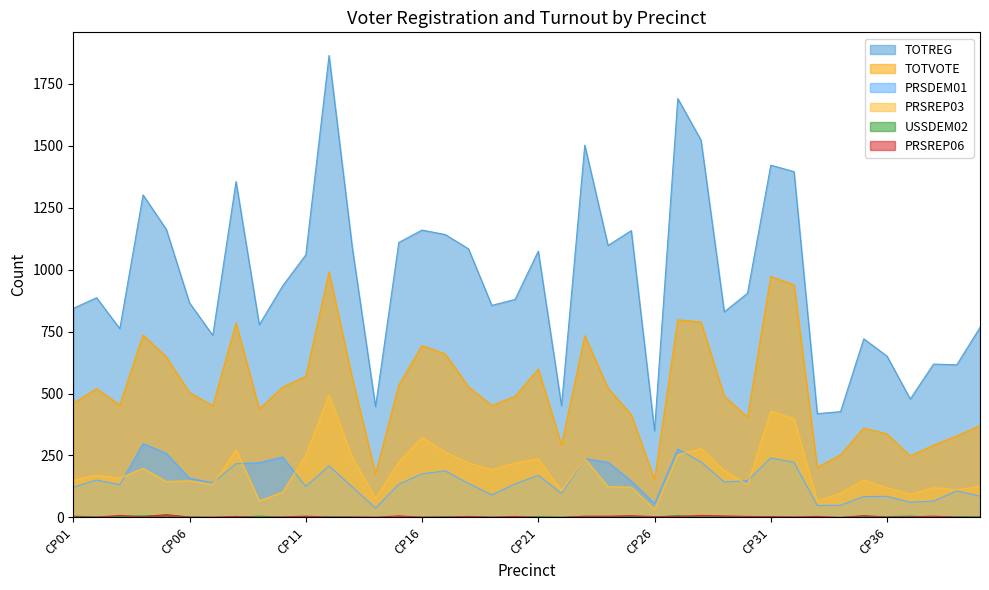

Is the value of PRSREP06 at CP17 greater than the value of PRSDEM01 at CP23?

No